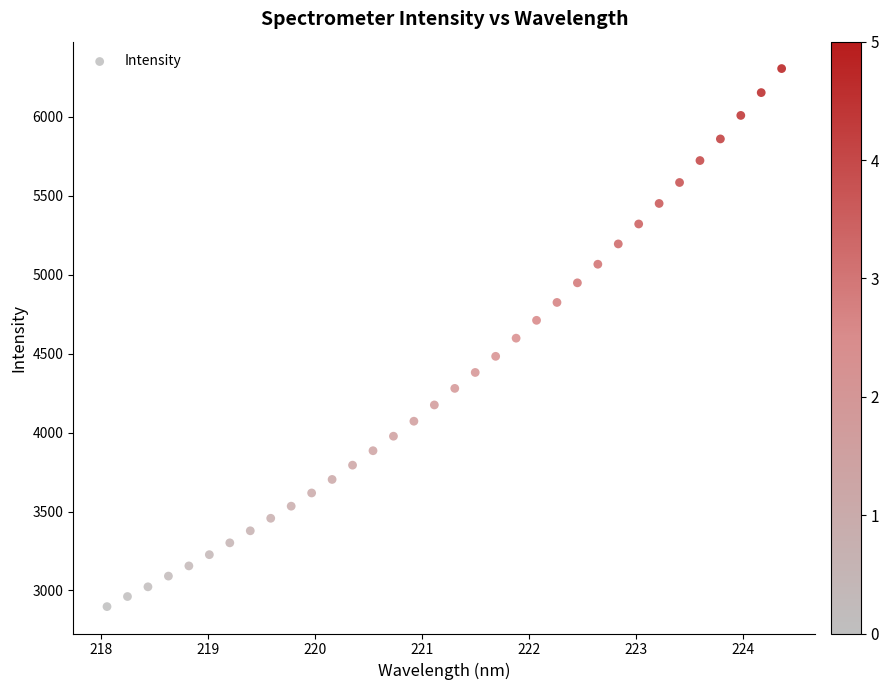

What is the range of X values (max minus min)?

6.3